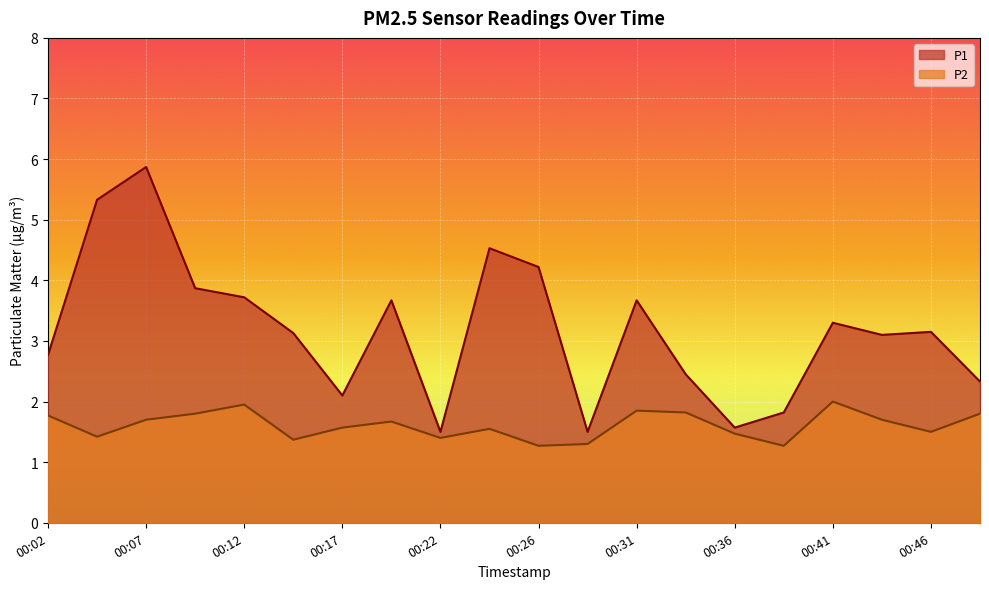

What is the value of the P2 point at the 1st from the left?

1.8